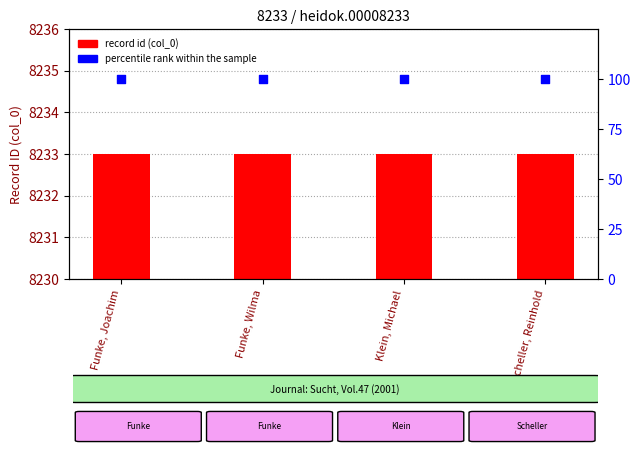

What is the total value across all series at Scheller, Reinhold?

8333